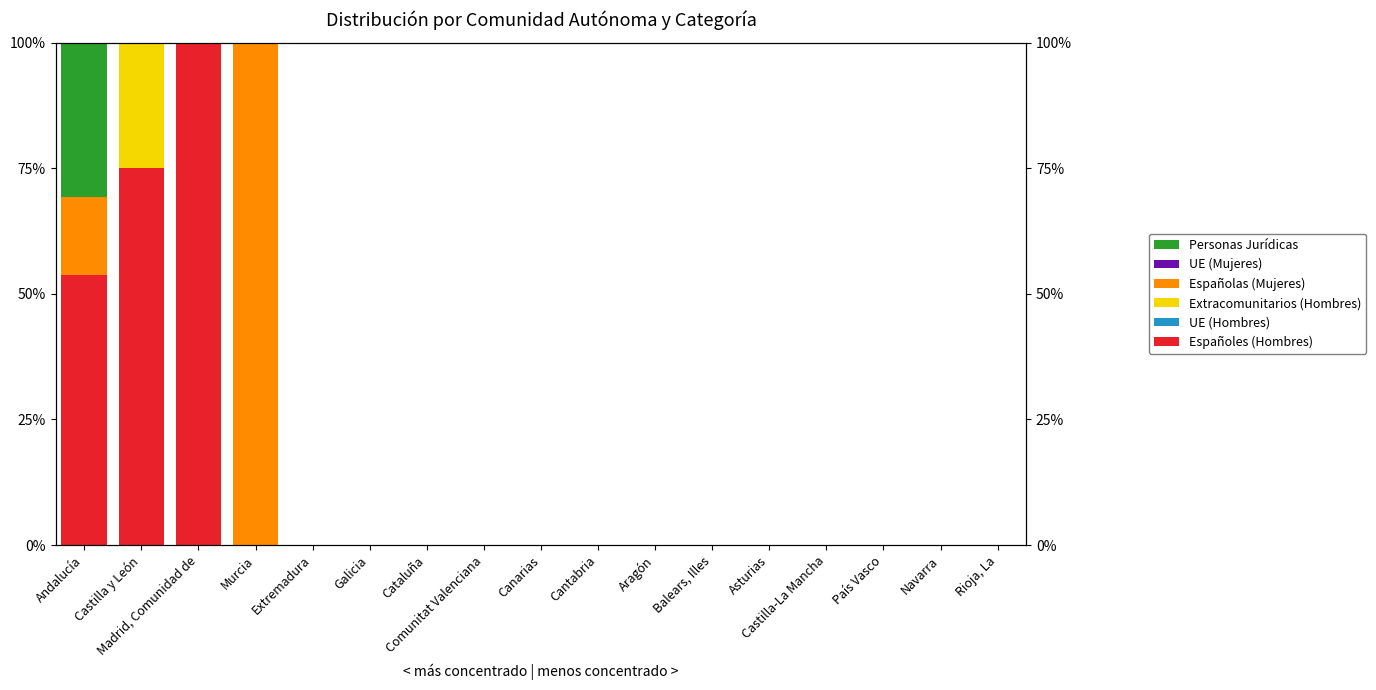

Between Cataluña and Cantabria, which series saw the biggest shift?

Españoles (Hombres)